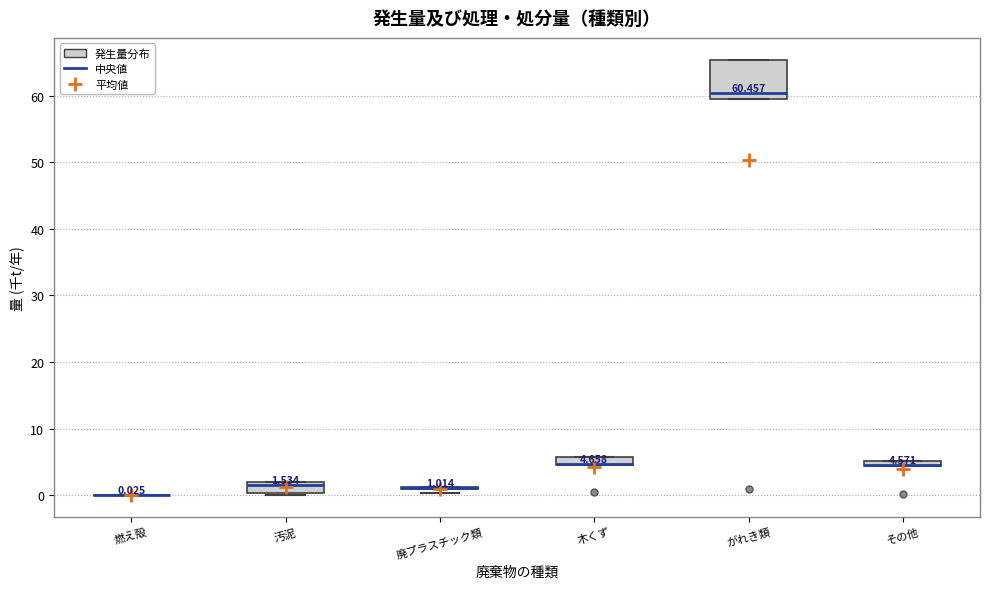

Which box is the tallest, from its lower edge to its upper edge?

がれき類